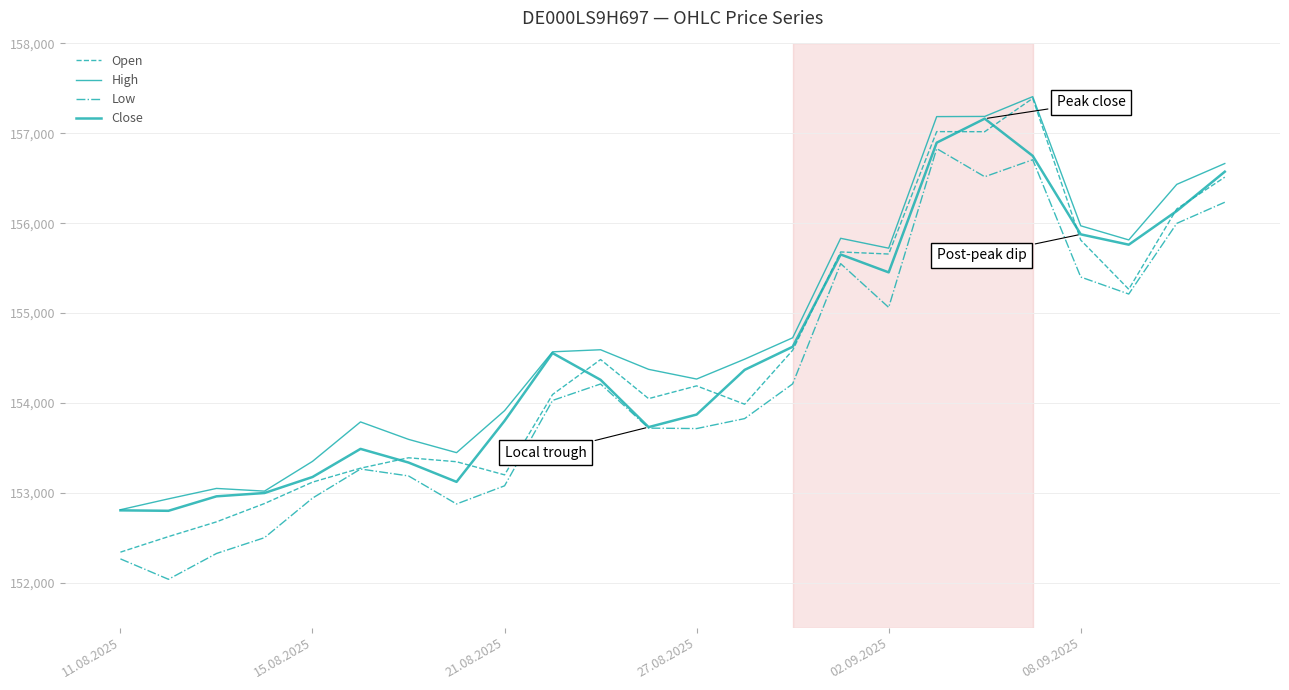

Is this an area chart (filled region under the line)?

No